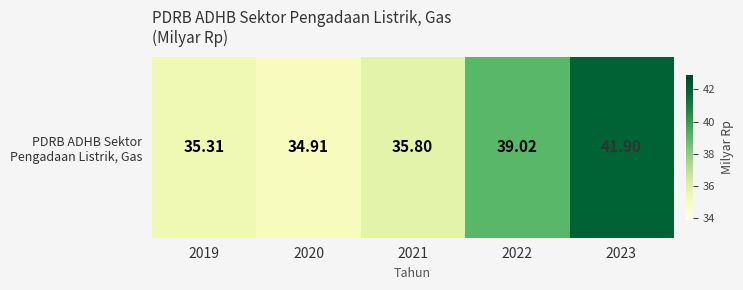

Which has a higher value, 2019 or 2020?

2019